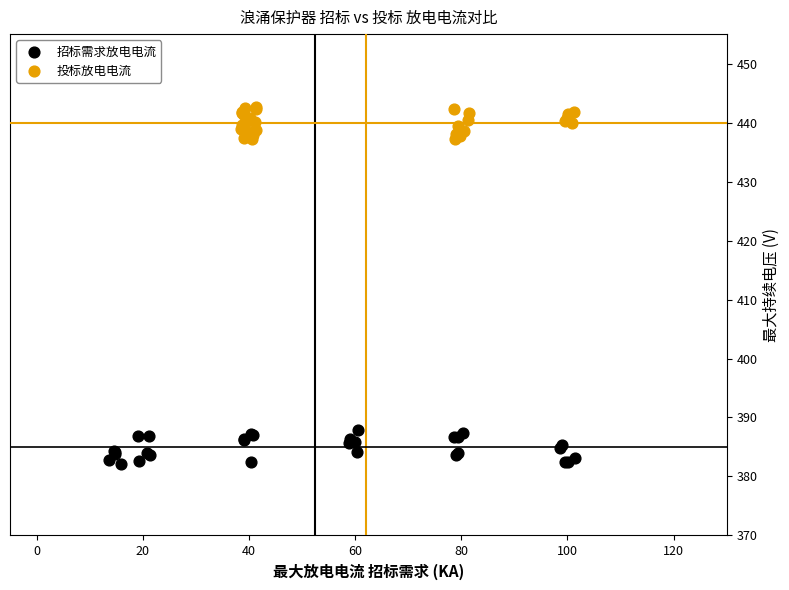

Which series contains the lowest Y value?

招标需求放电电流